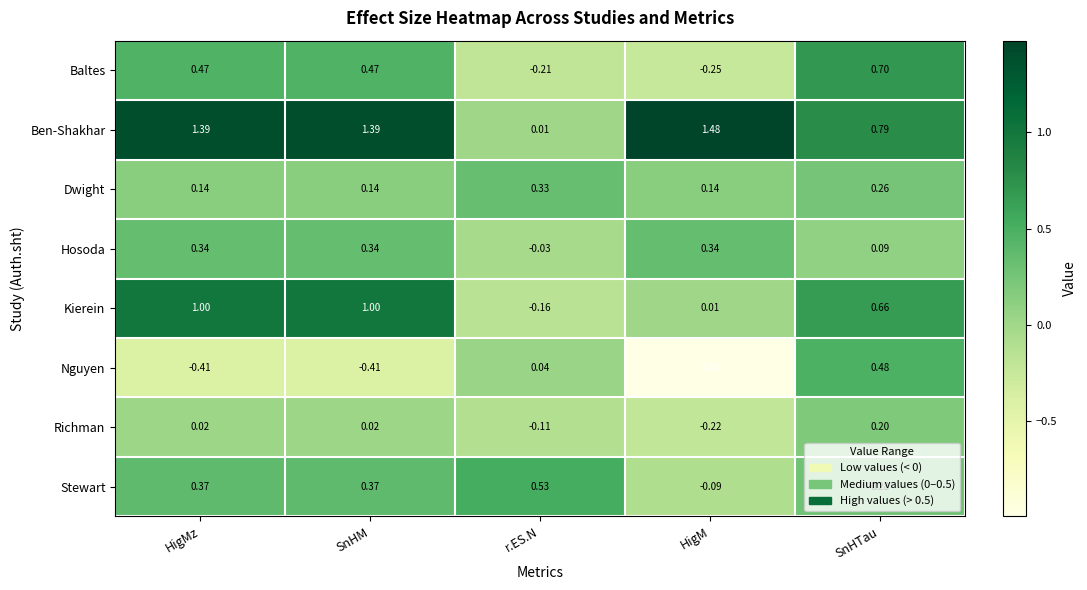

Where does the Richman series first go above 0?

HigMz